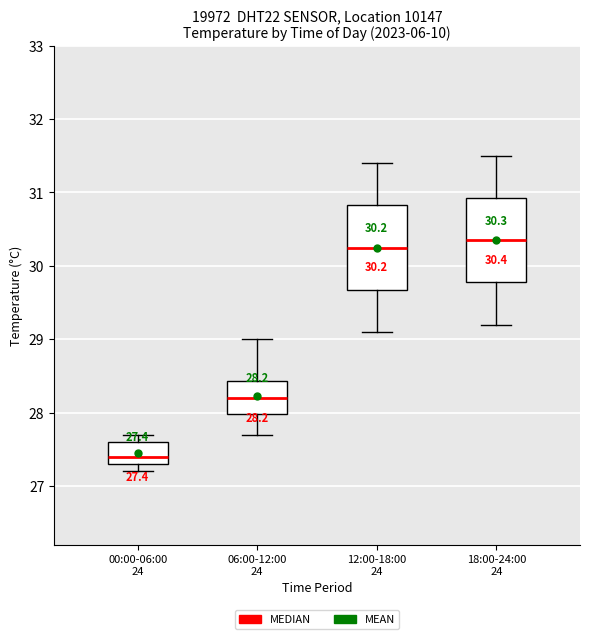

Which box has the highest median line?

18:00-24:00 24